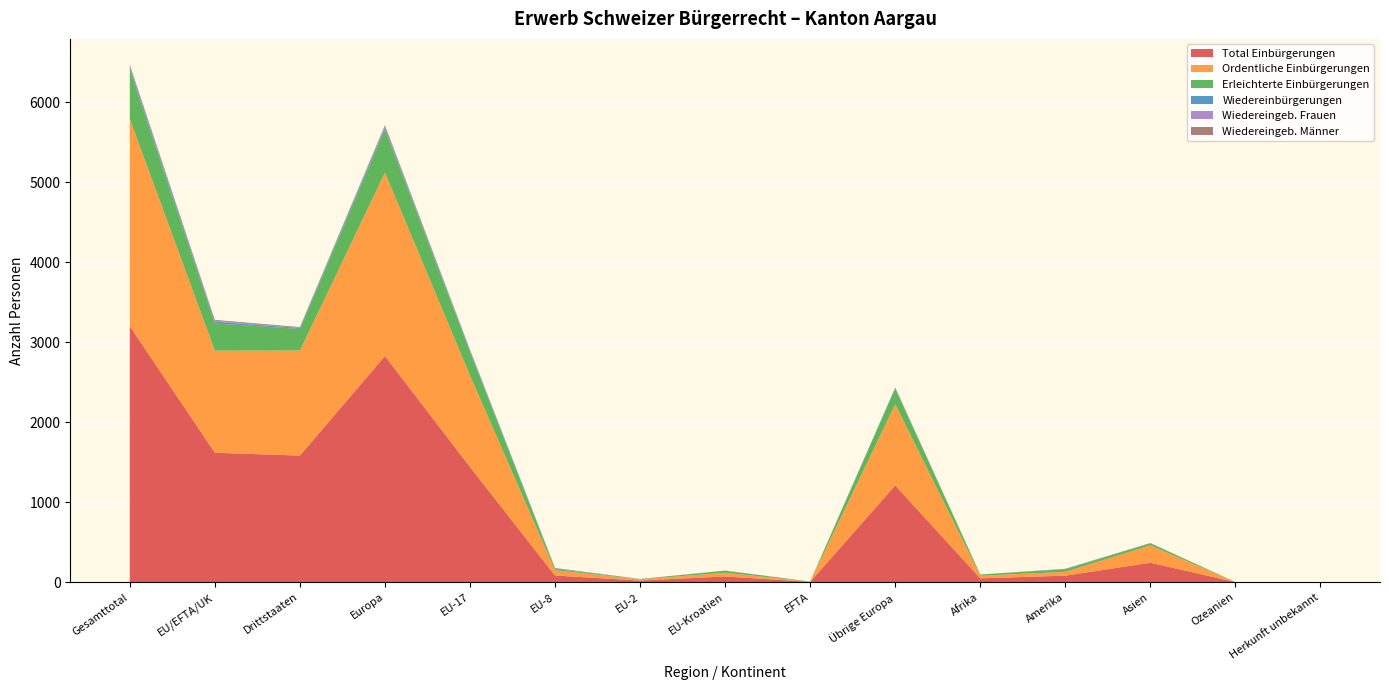

Reading right to left, list all the values displayed in this chart.

Total Einbürgerungen: Herkunft unbekannt=0	Ozeanien=1	Asien=243	Amerika=81	Afrika=48	Übrige Europa=1210	EFTA=4	EU-Kroatien=71	EU-2=20	EU-8=83	EU-17=1440	Europa=2828	Drittstaaten=1583	EU/EFTA/UK=1618	Gesamttotal=3201
Ordentliche Einbürgerungen: Herkunft unbekannt=0	Ozeanien=0	Asien=217	Amerika=48	Afrika=33	Übrige Europa=1016	EFTA=3	EU-Kroatien=47	EU-2=16	EU-8=66	EU-17=1145	Europa=2293	Drittstaaten=1314	EU/EFTA/UK=1277	Gesamttotal=2591
Erleichterte Einbürgerungen: Herkunft unbekannt=0	Ozeanien=1	Asien=26	Amerika=33	Afrika=15	Übrige Europa=194	EFTA=1	EU-Kroatien=24	EU-2=4	EU-8=17	EU-17=295	Europa=535	Drittstaaten=269	EU/EFTA/UK=341	Gesamttotal=610
Wiedereinbürgerungen: Herkunft unbekannt=0	Ozeanien=0	Asien=2	Amerika=3	Afrika=0	Übrige Europa=7	EFTA=0	EU-Kroatien=2	EU-2=0	EU-8=6	EU-17=14	Europa=29	Drittstaaten=12	EU/EFTA/UK=22	Gesamttotal=34
Wiedereingeb. Frauen: Herkunft unbekannt=0	Ozeanien=0	Asien=1	Amerika=2	Afrika=0	Übrige Europa=1	EFTA=0	EU-Kroatien=2	EU-2=0	EU-8=3	EU-17=6	Europa=12	Drittstaaten=4	EU/EFTA/UK=11	Gesamttotal=15
Wiedereingeb. Männer: Herkunft unbekannt=0	Ozeanien=0	Asien=1	Amerika=1	Afrika=0	Übrige Europa=6	EFTA=0	EU-Kroatien=0	EU-2=0	EU-8=3	EU-17=8	Europa=17	Drittstaaten=8	EU/EFTA/UK=11	Gesamttotal=19